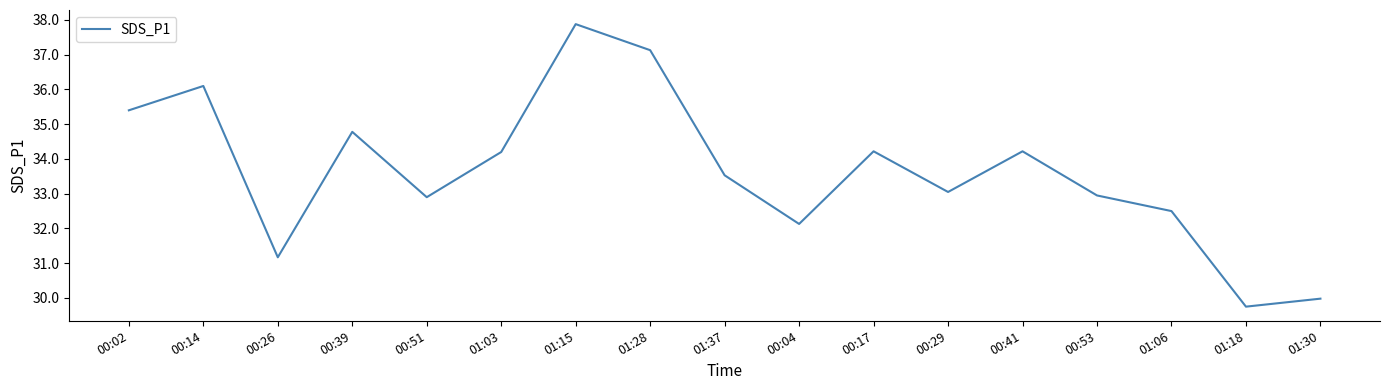

How many values exceed 33?

10